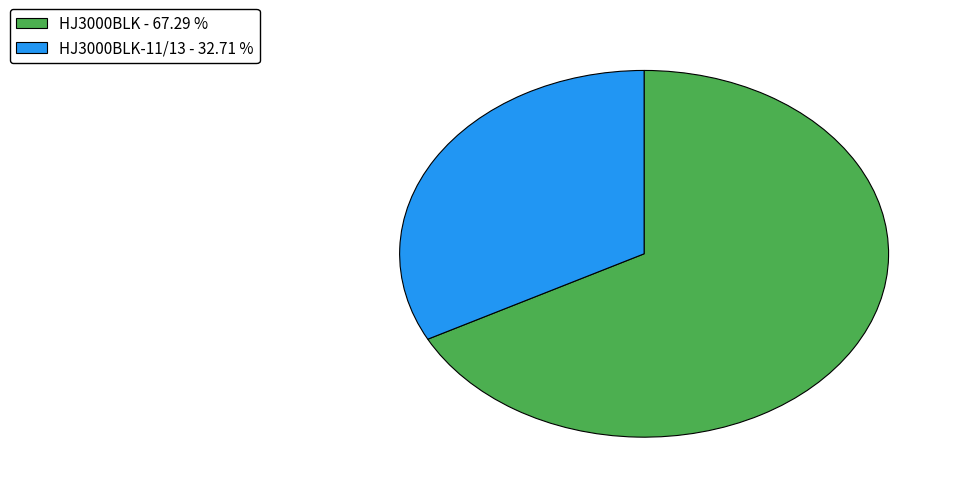

Rank the categories by value from highest to lowest.

HJ3000BLK - 67.29 %, HJ3000BLK-11/13 - 32.71 %